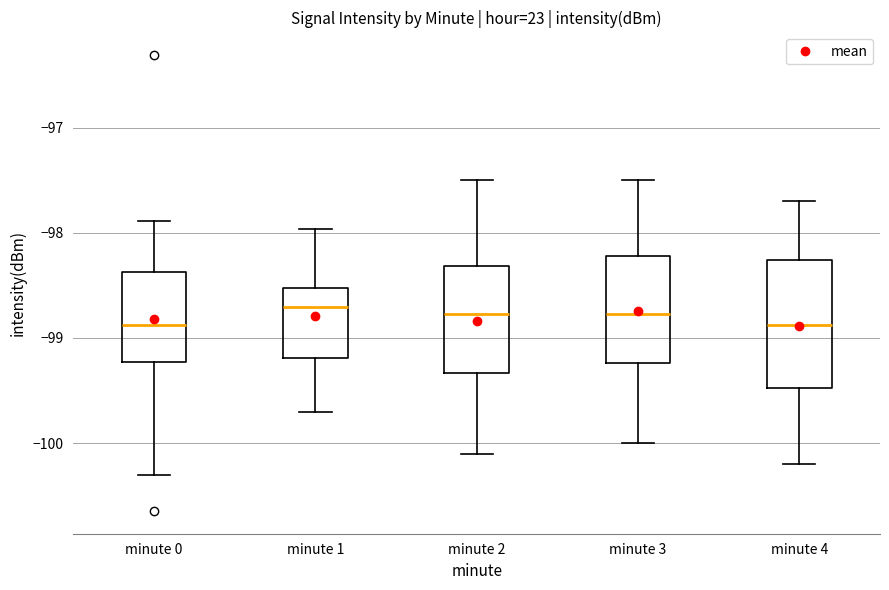

Where does the lower whisker of the box for minute 2 end on the y-axis? The values are not printed on the chart, so give them approximately, as read against the axis.

-100.1